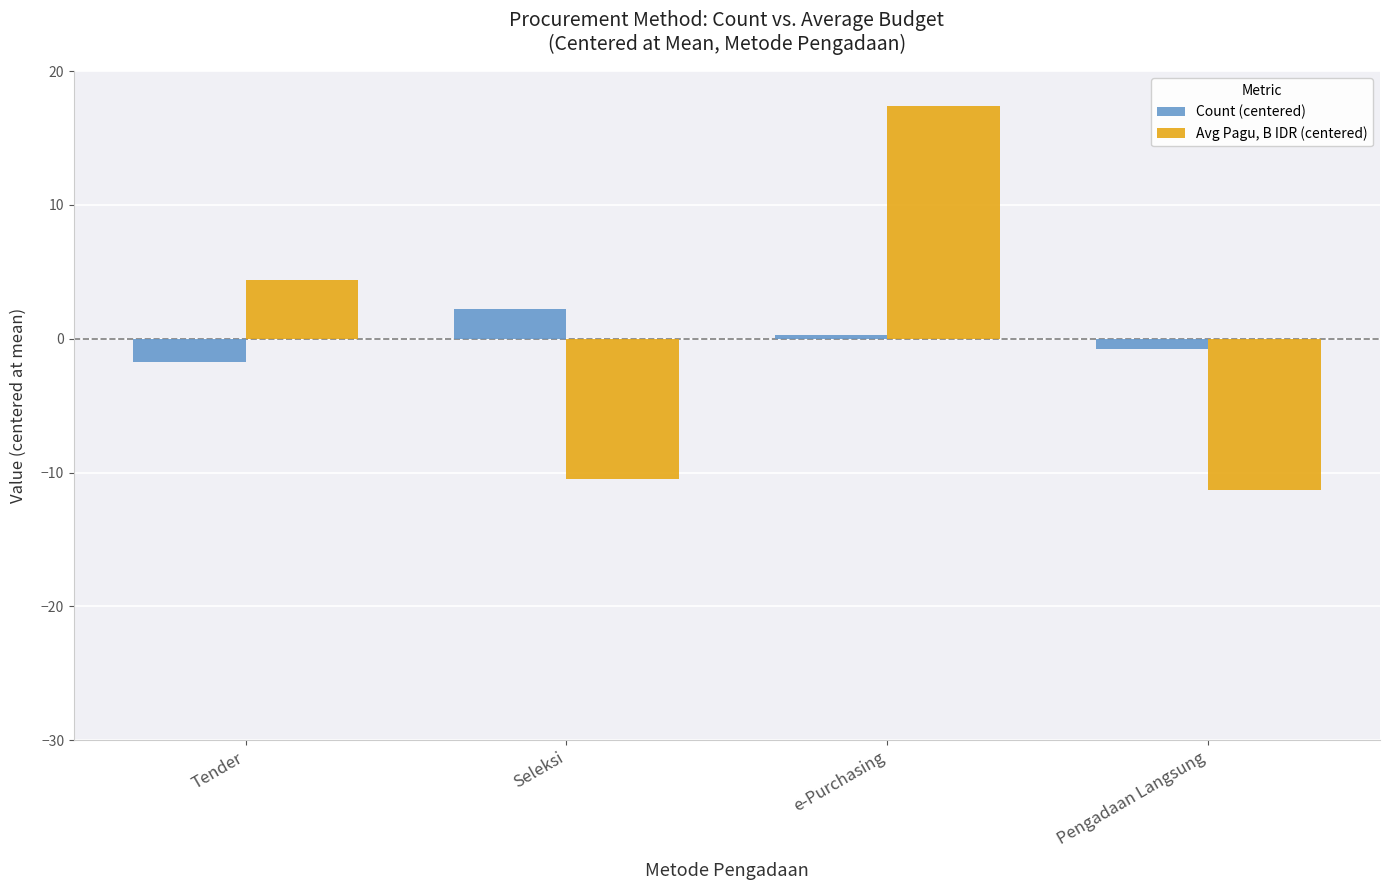

How many groups of bars are there?

4